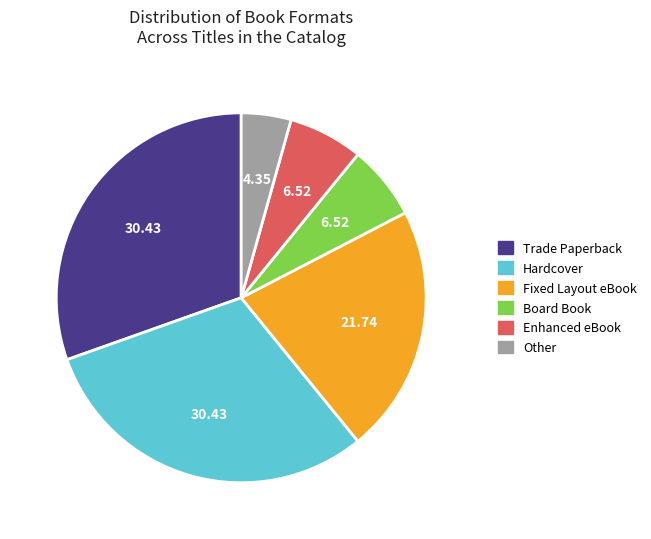

Does Fixed Layout eBook represent more than half of the total?

No